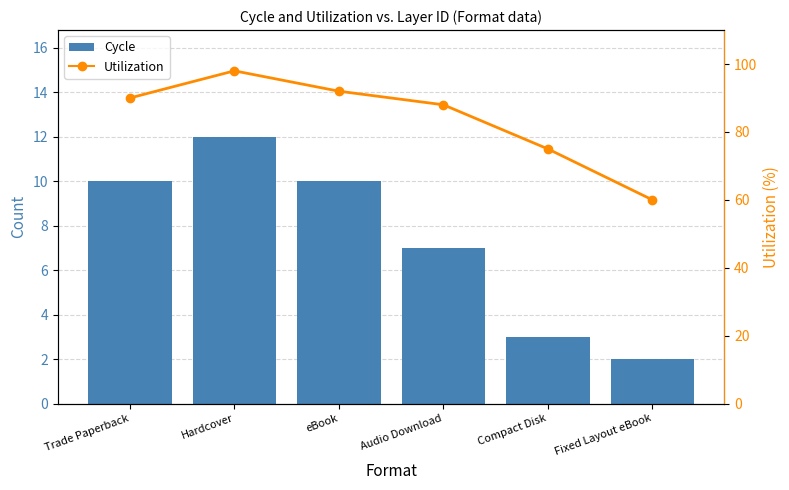

At which label does Cycle reach its peak?

Hardcover